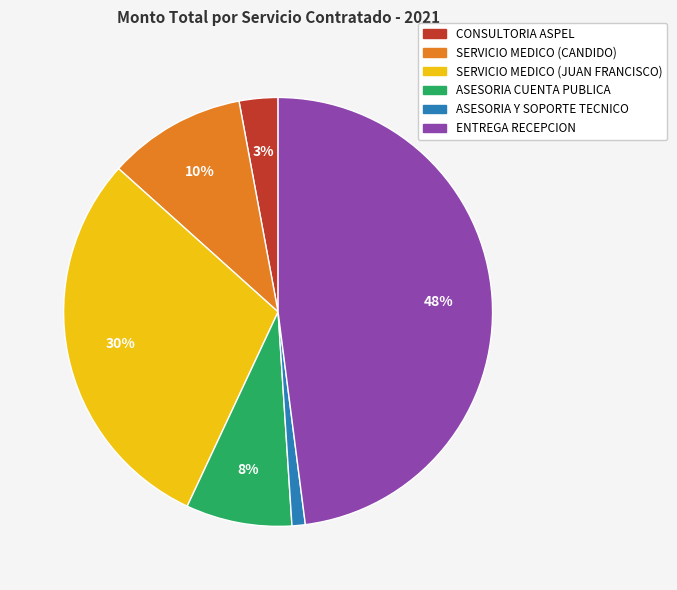

The ENTREGA RECEPCION slice represents 48% of the pie. True or false?

True